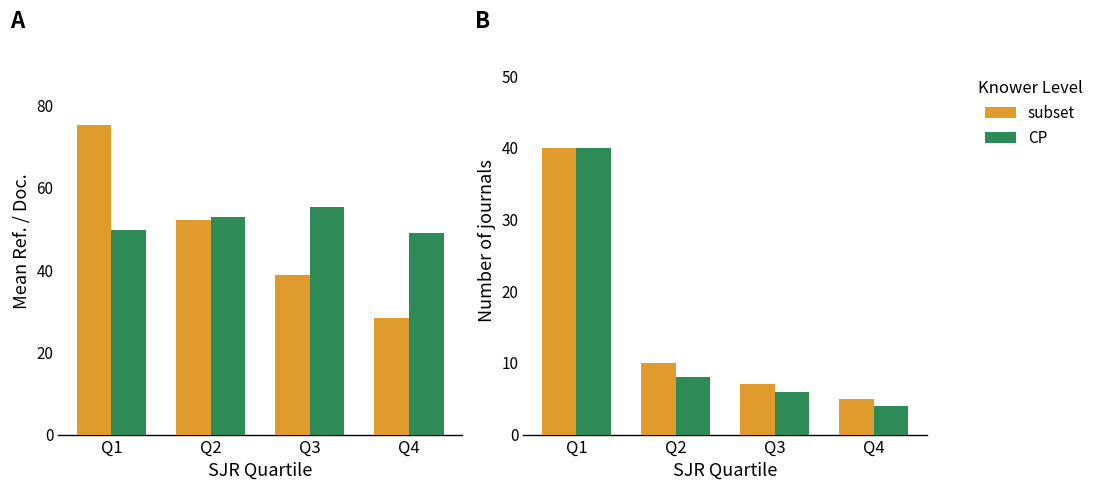

Rank the series at Q2 from lowest to highest value.

CP, subset, Mean Ref./Doc., Mean %Female